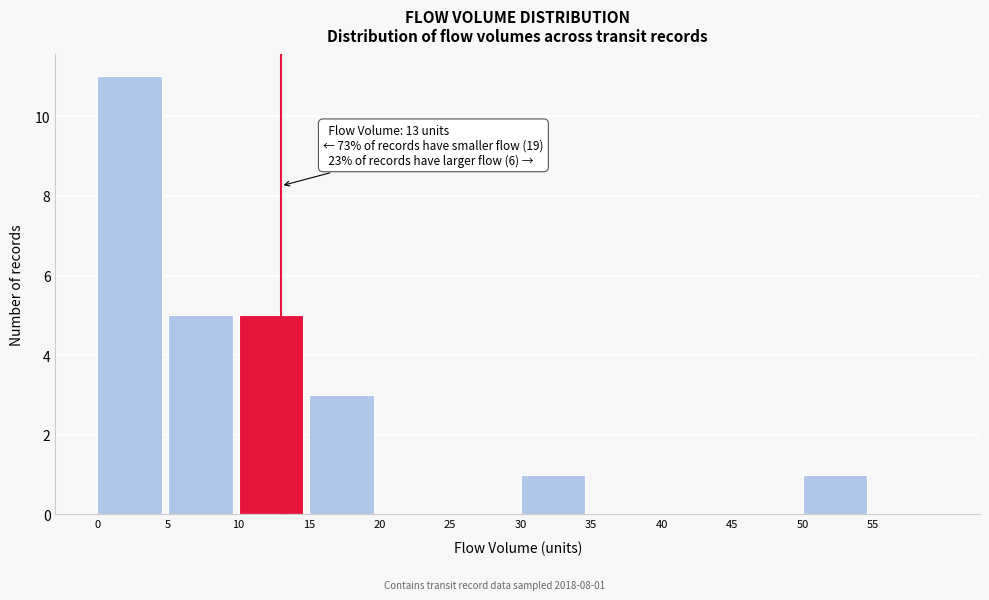

Over which range of the x-axis is the bar tallest?

0 to 5